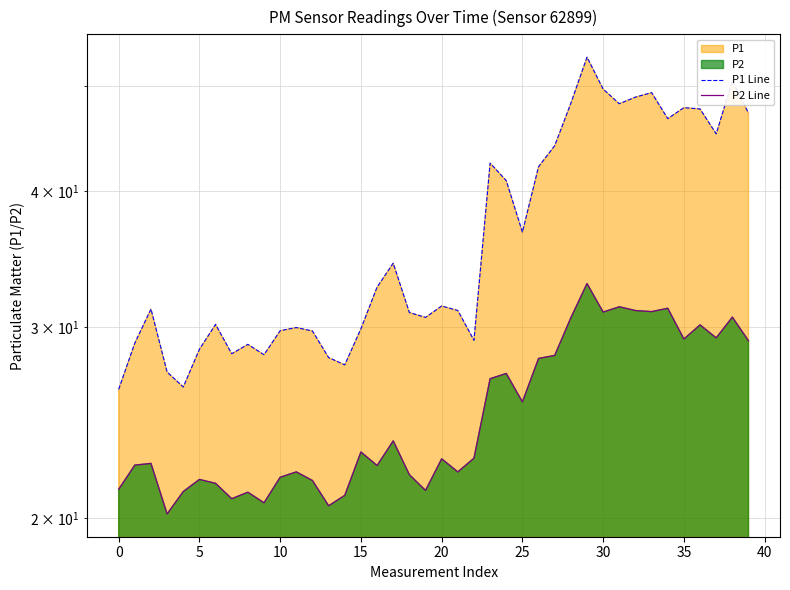

Reading left to right, list all the values displayed in this chart.

P1 Line: 26.3	29.0	31.1	27.2	26.4	28.6	30.1	28.3	28.9	28.3	29.8	29.9	29.7	28.1	27.7	29.9	32.6	34.3	30.9	30.6	31.4	31.1	29.1	42.5	40.9	36.7	42.1	44.0	48.2	53.1	49.7	48.1	48.8	49.3	46.6	47.8	47.6	45.2	50.5	47.2
P2 Line: 21.2	22.4	22.4	20.2	21.1	21.7	21.5	20.8	21.1	20.6	21.8	22.1	21.6	20.5	21.0	23.0	22.4	23.6	21.9	21.2	22.7	22.1	22.7	26.9	27.2	25.6	28.1	28.2	30.6	32.9	30.9	31.3	31.1	31.0	31.2	29.2	30.1	29.3	30.6	29.1